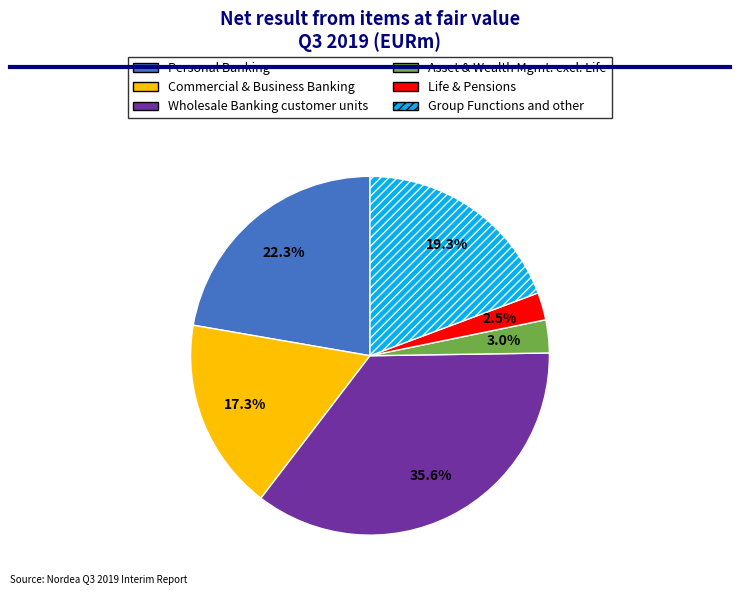

Count the number of slices in the pie.

6